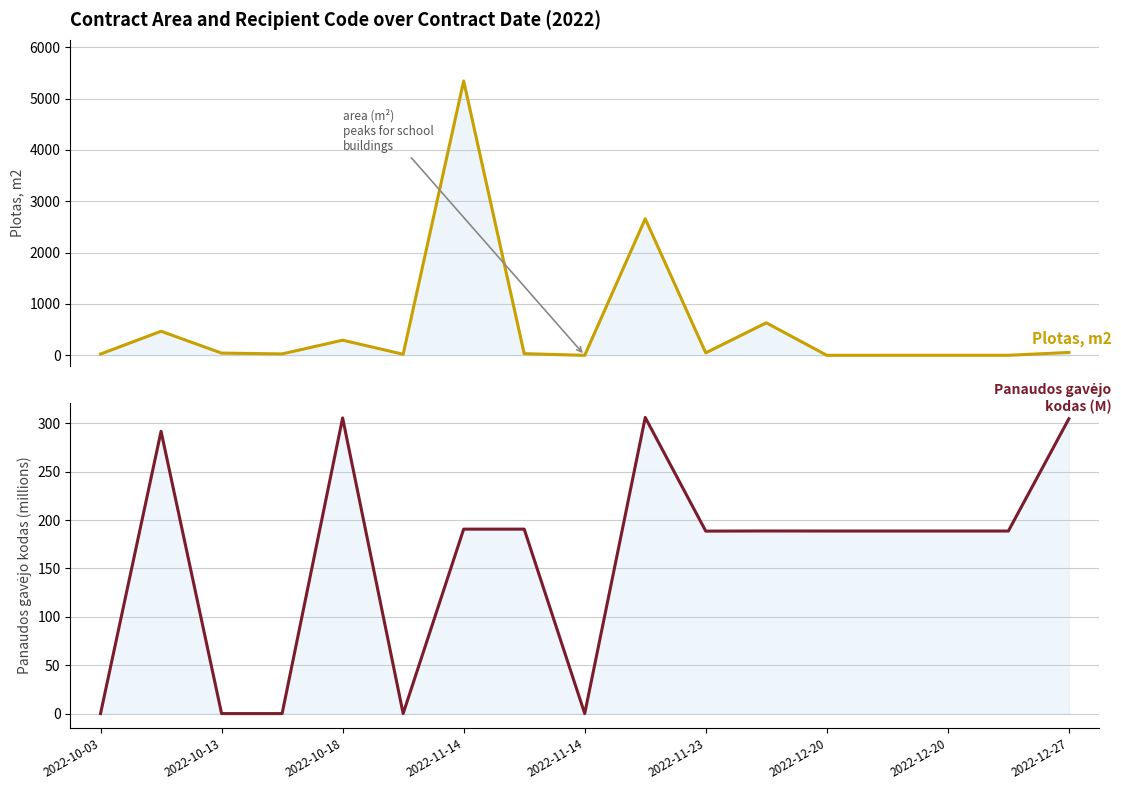

How many lines are shown in the chart?

2